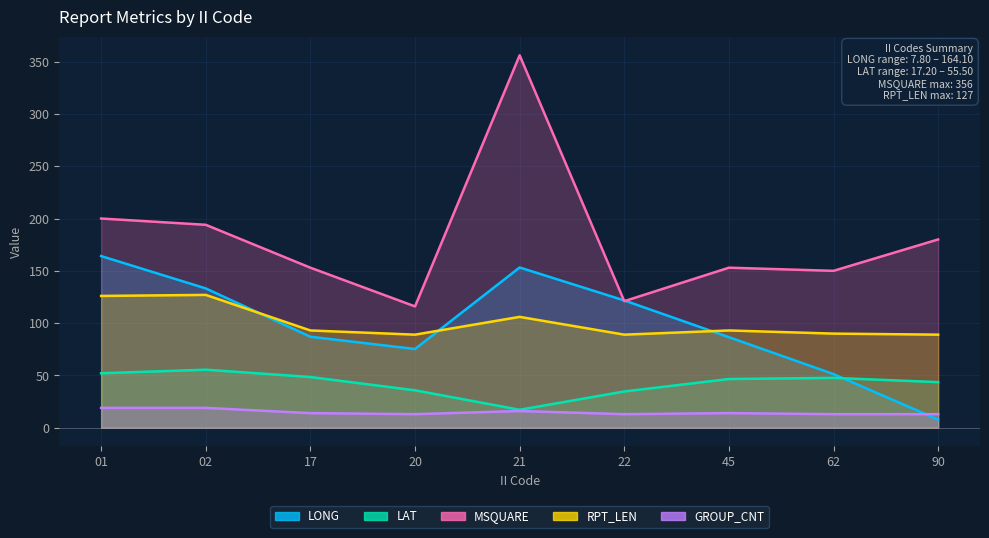

At which category does RPT_LEN reach its first local valley?

20